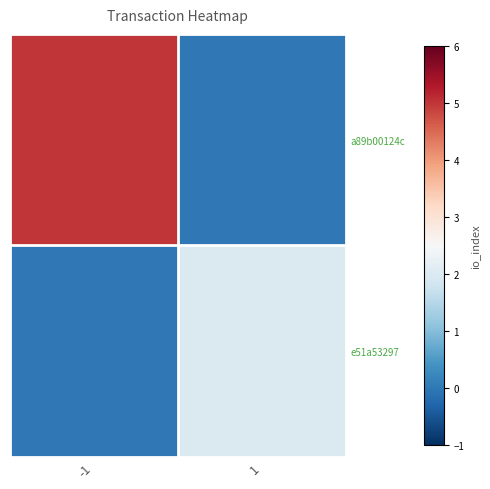

Which series changed the most between -1 and 1?

a89b00124c